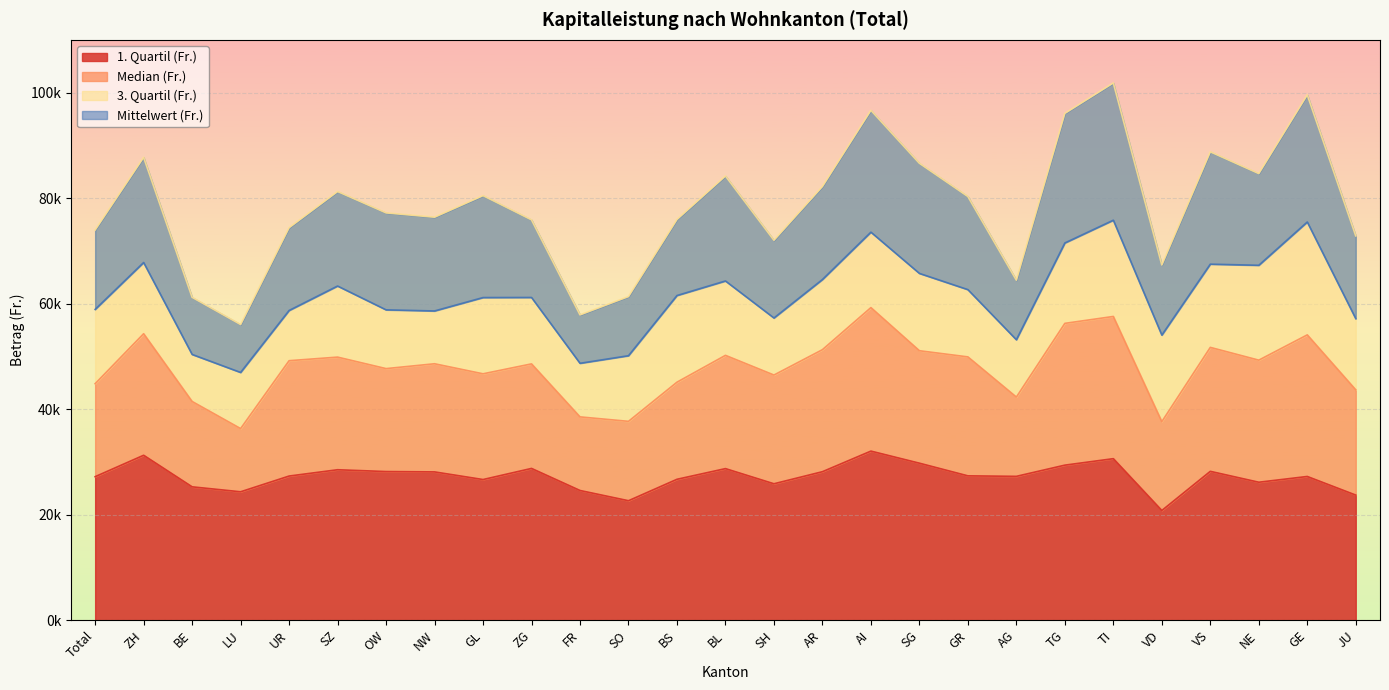

True or false: 1. Quartil (Fr.) has more than 0 points higher than both neighbors.

True